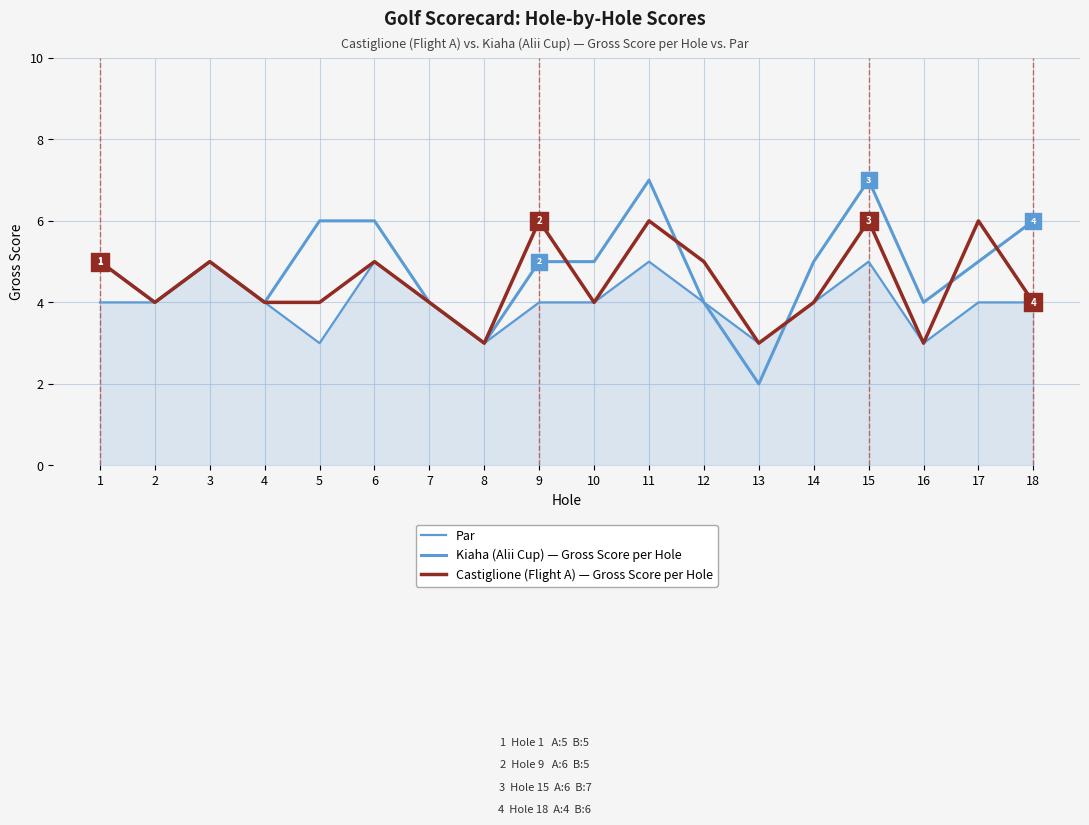

What is the total value across all series at 8?

9